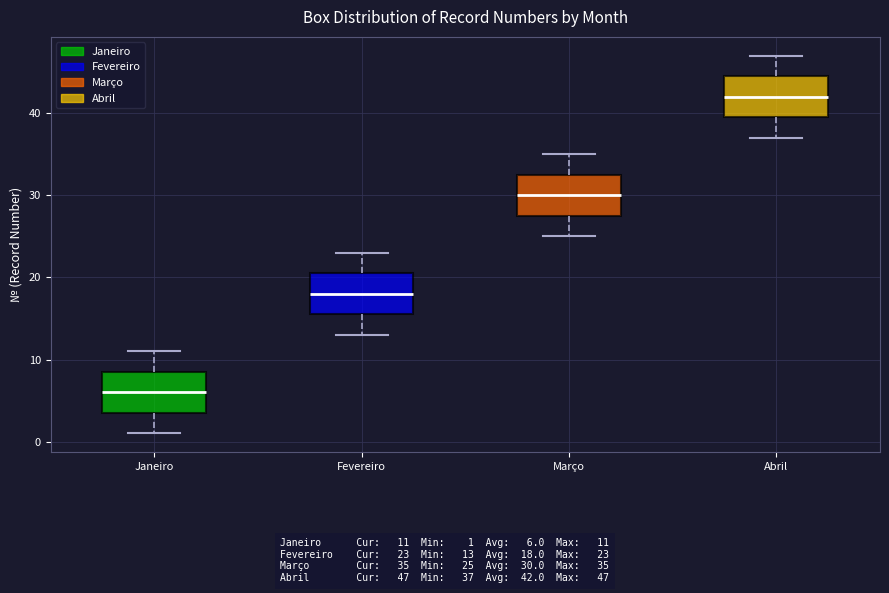

Which box has the lowest median line?

Janeiro